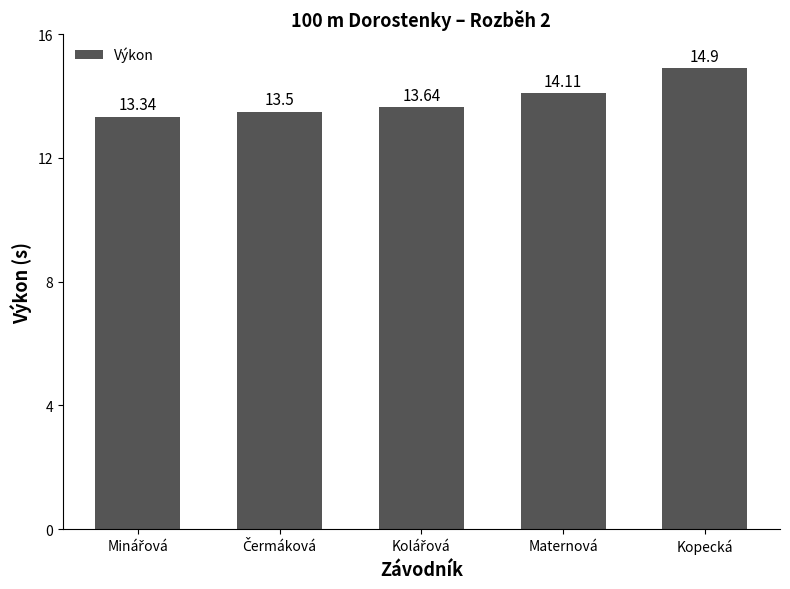

Which has a higher value, Kopecká or Maternová?

Kopecká